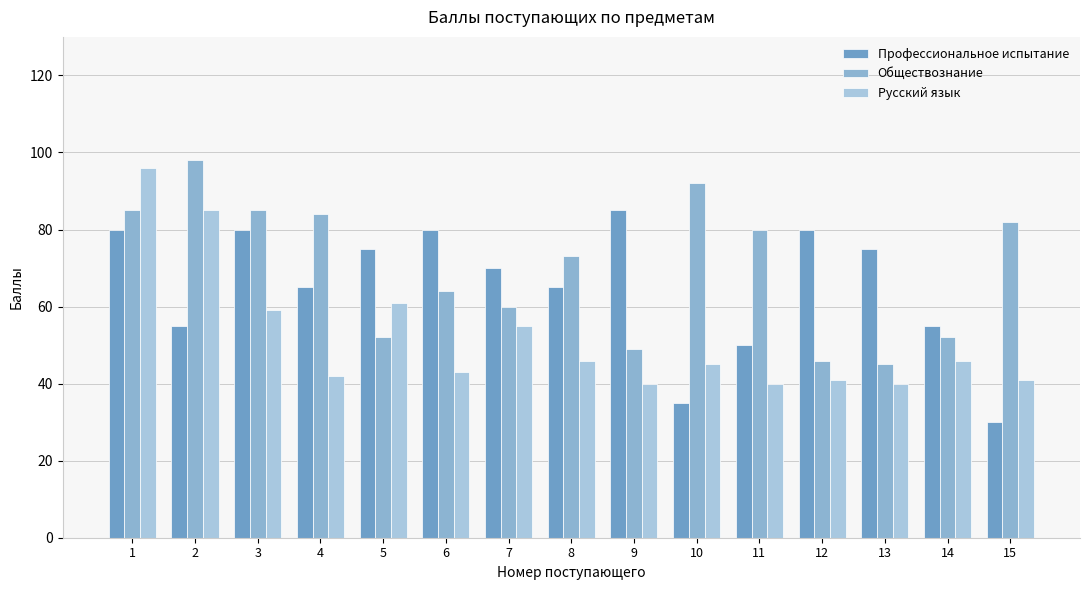

List the series in order of their overall mean, highest first.

Обществознание, Профессиональное испытание, Русский язык